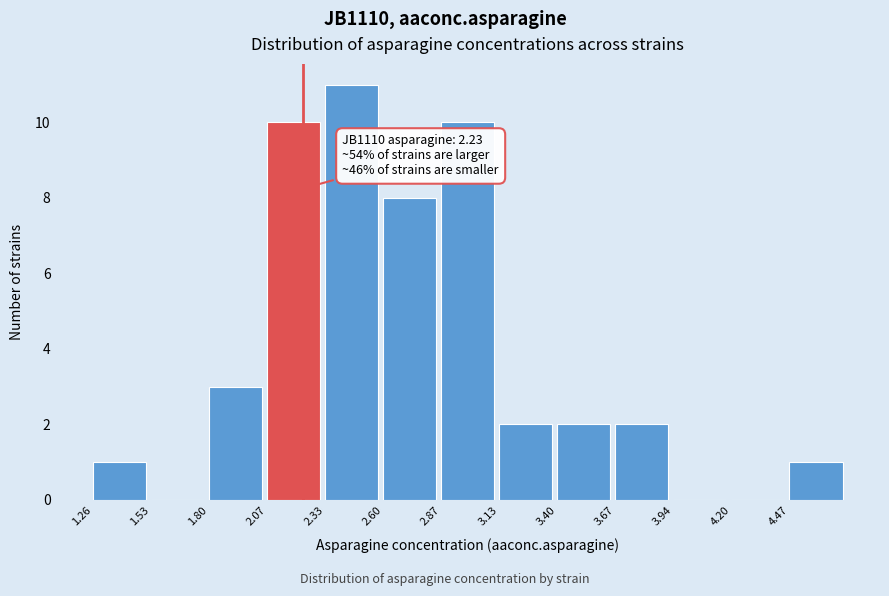

Over which range of the x-axis is the bar tallest?

2.35 to 2.60